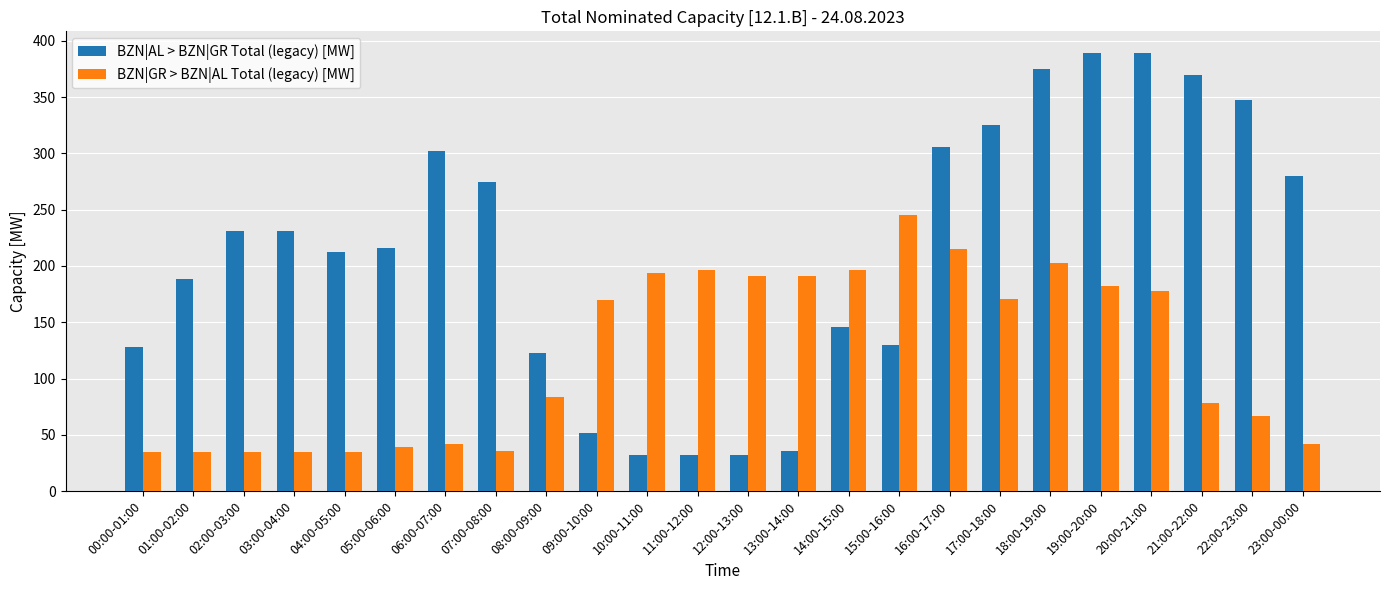

What is the value of the BZN|GR > BZN|AL Total (legacy) [MW] bar at the 19th from the left?

203